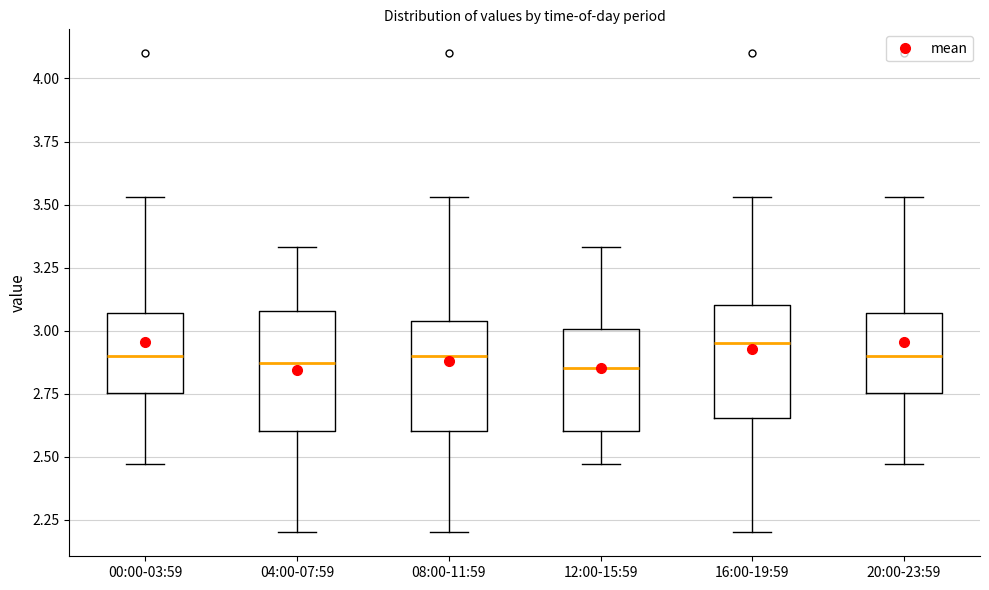

Where does the upper whisker of the box for 16:00-19:59 end on the y-axis? The values are not printed on the chart, so give them approximately, as read against the axis.

3.55